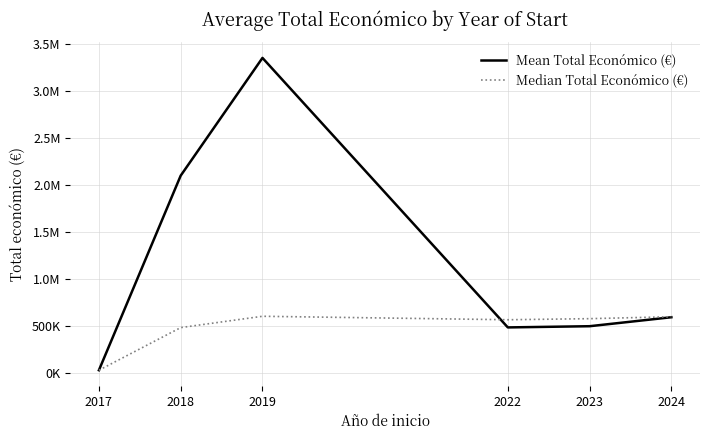

Which series ends up on top after the final intersection of Median Total Económico (€) and Mean Total Económico (€)?

Median Total Económico (€)